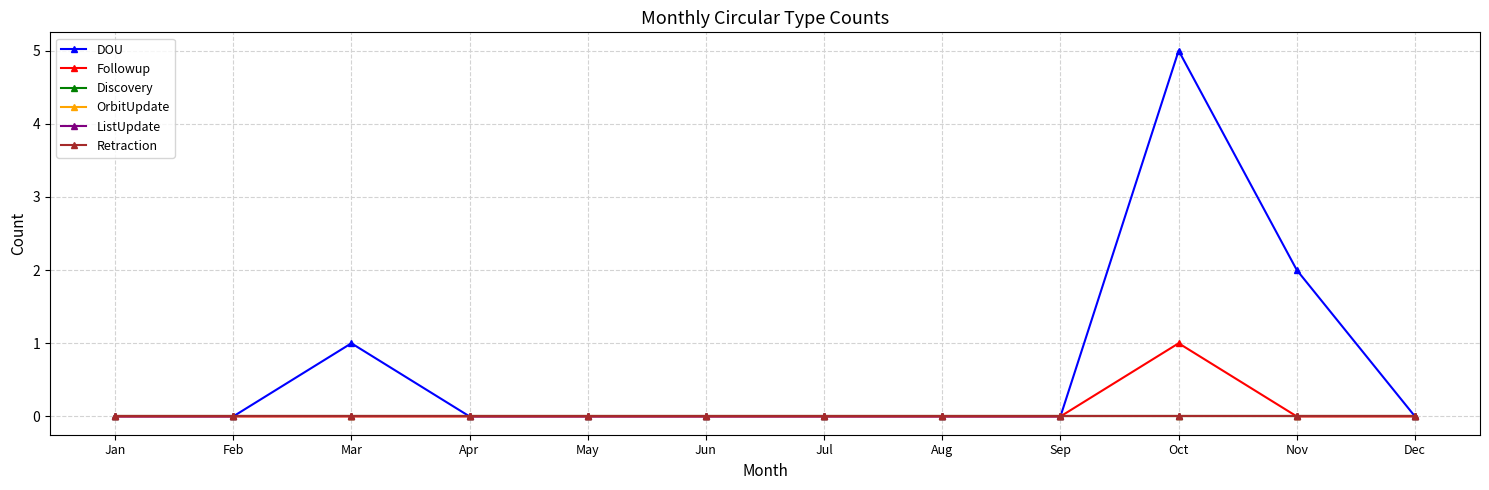

Rank the series by their maximum value, from lowest to highest.

Discovery, OrbitUpdate, ListUpdate, Retraction, Followup, DOU